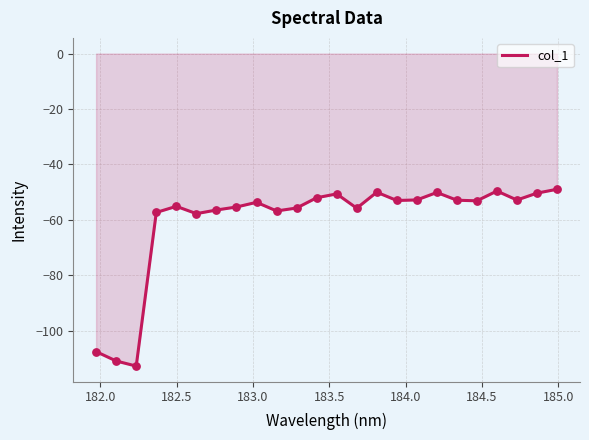

What is the difference between the maximum and minimum values?

63.8